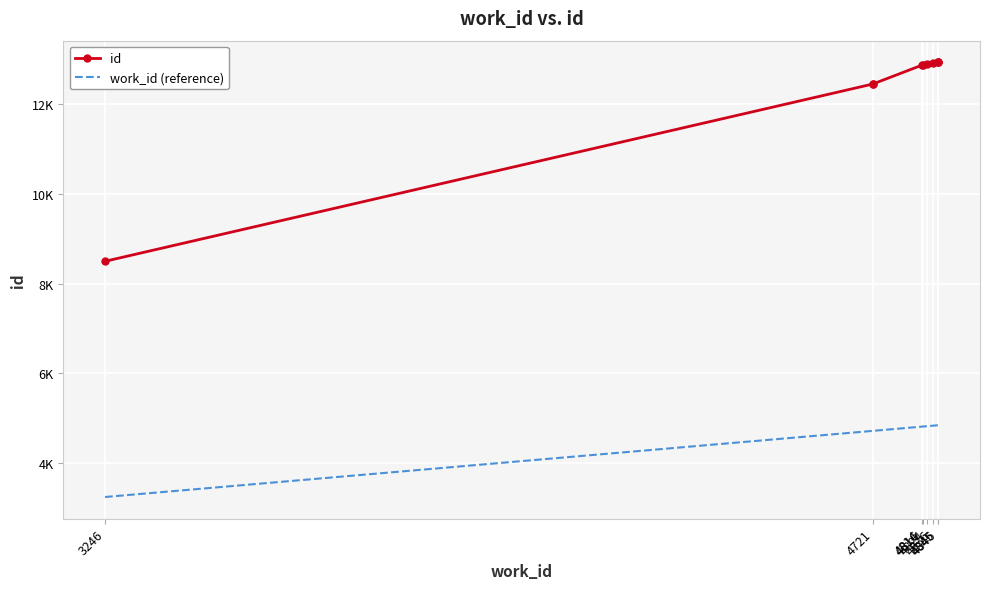

True or false: id has a value of 8235 at 4721.

False